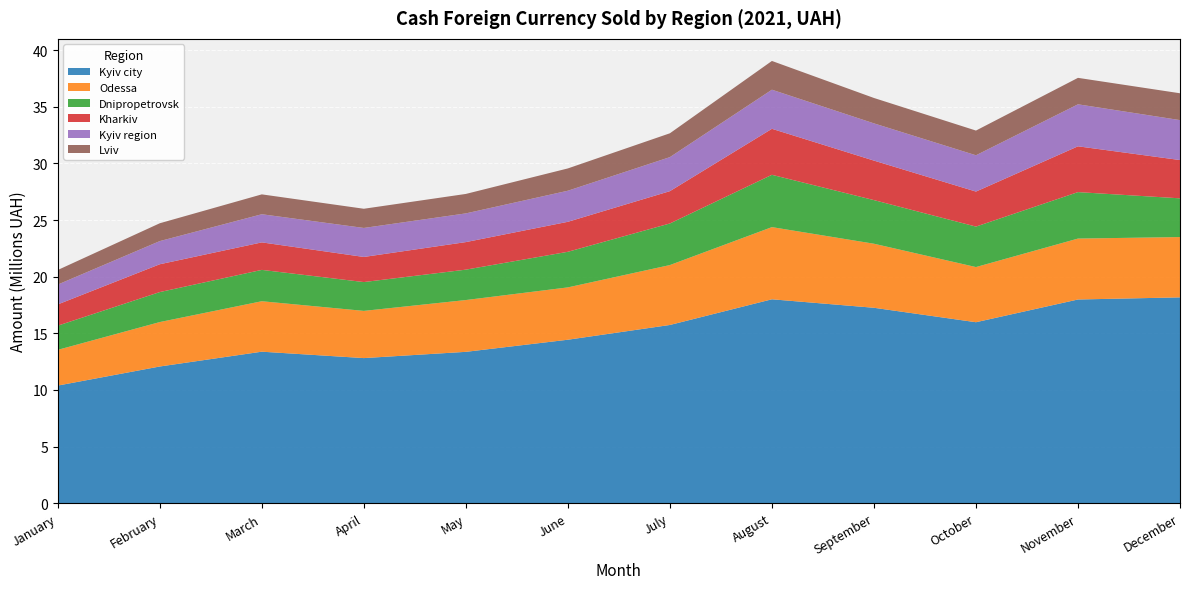

Reading left to right, extract all data points from this chart.

Kyiv city: 10387051.1	12072162.3	13379939.7	12814233.1	13366397.4	14435858.5	15738589.0	18006115.4	17256765.5	15980979.4	17988174.2	18175440.3
Odessa: 3153835.7	3923775.9	4453986.7	4167628.5	4573056.6	4620704.1	5289987.7	6372947.6	5655522.1	4870703.8	5378889.3	5325617.0
Dnipropetrovsk: 2135820.2	2647956.2	2768566.1	2545430.0	2684202.5	3143578.4	3673055.8	4618721.6	3852138.4	3573662.7	4102638.4	3419224.6
Kharkiv: 1876404.6	2456123.5	2428572.8	2216655.3	2432455.2	2647846.0	2852625.4	4062150.0	3487053.0	3091603.2	4044214.6	3379864.5
Kyiv region: 1753198.8	2045363.8	2485433.9	2561171.5	2534964.4	2744870.0	3005285.2	3452217.8	3288354.7	3205761.9	3709090.9	3527629.1
Lviv: 1286180.7	1574396.7	1753921.1	1694595.5	1717647.9	1968412.5	2104796.2	2538277.2	2241863.0	2181040.1	2335656.2	2369667.1